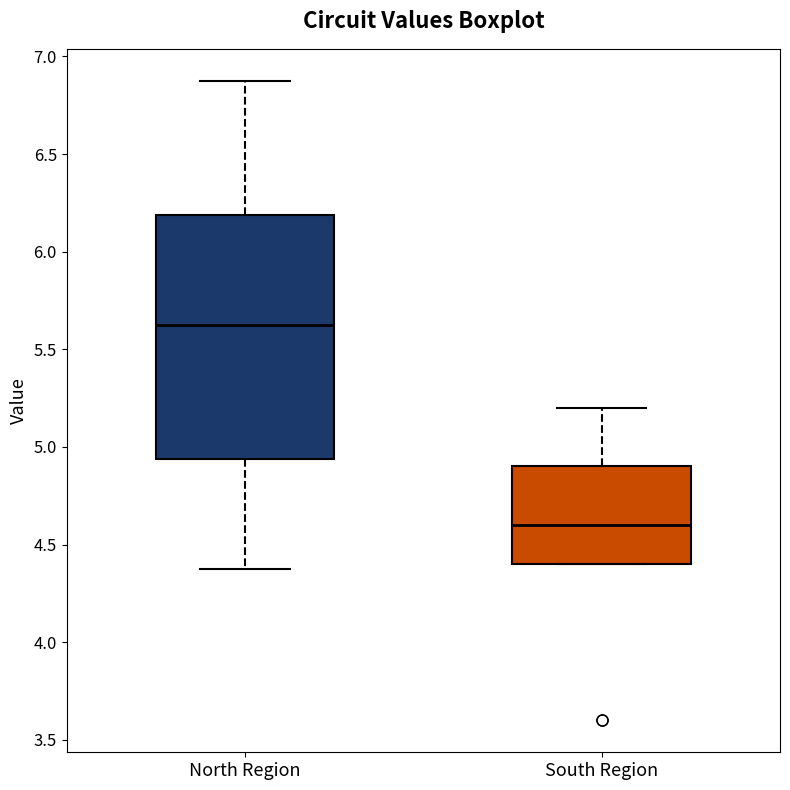

Comparing the boxes themselves (not the whiskers), which one is the tallest?

North Region